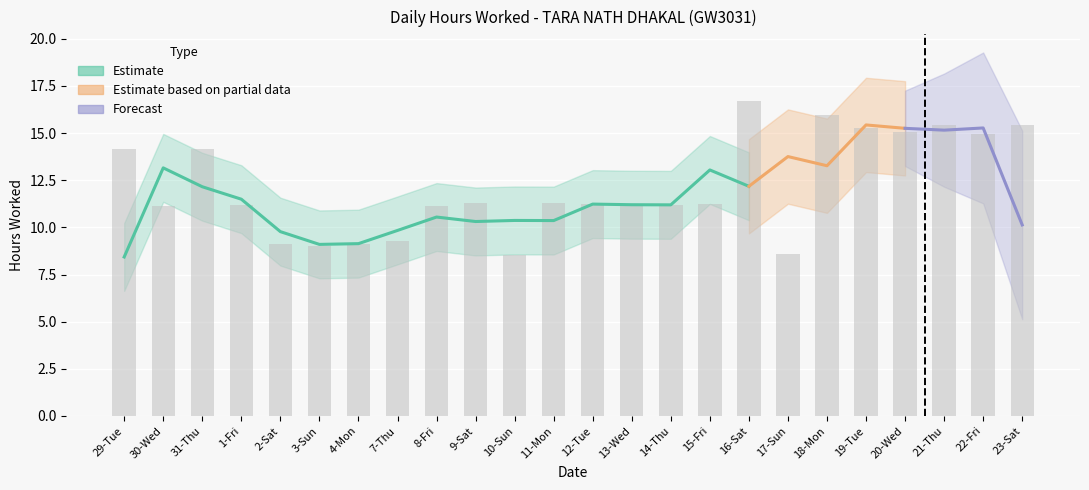

Is it true that the value at 20-Wed is 7.7?

False